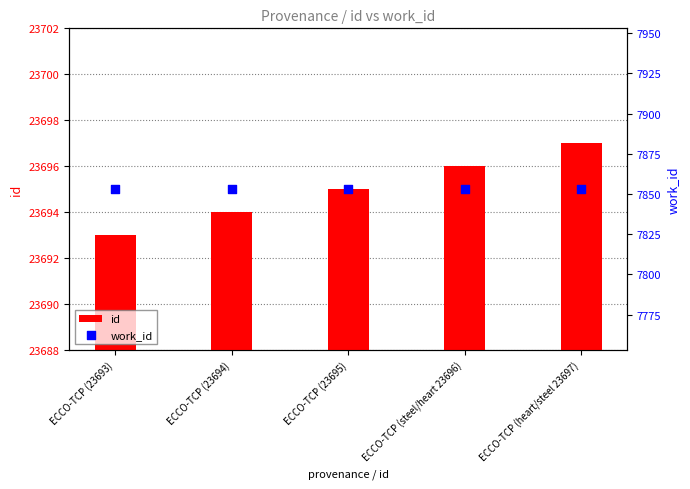

Is the value of id at ECCO-TCP (23693) greater than the value of work_id at ECCO-TCP (steel/heart 23696)?

Yes